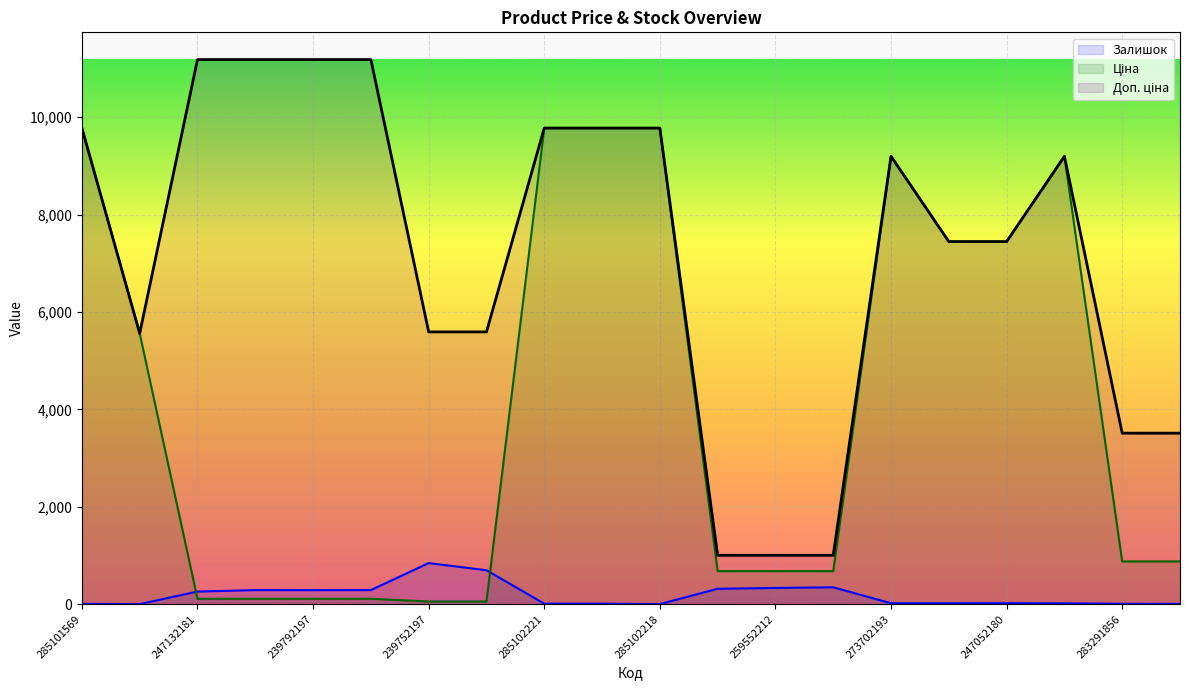

Does the chart display data point markers on the line(s)?

No